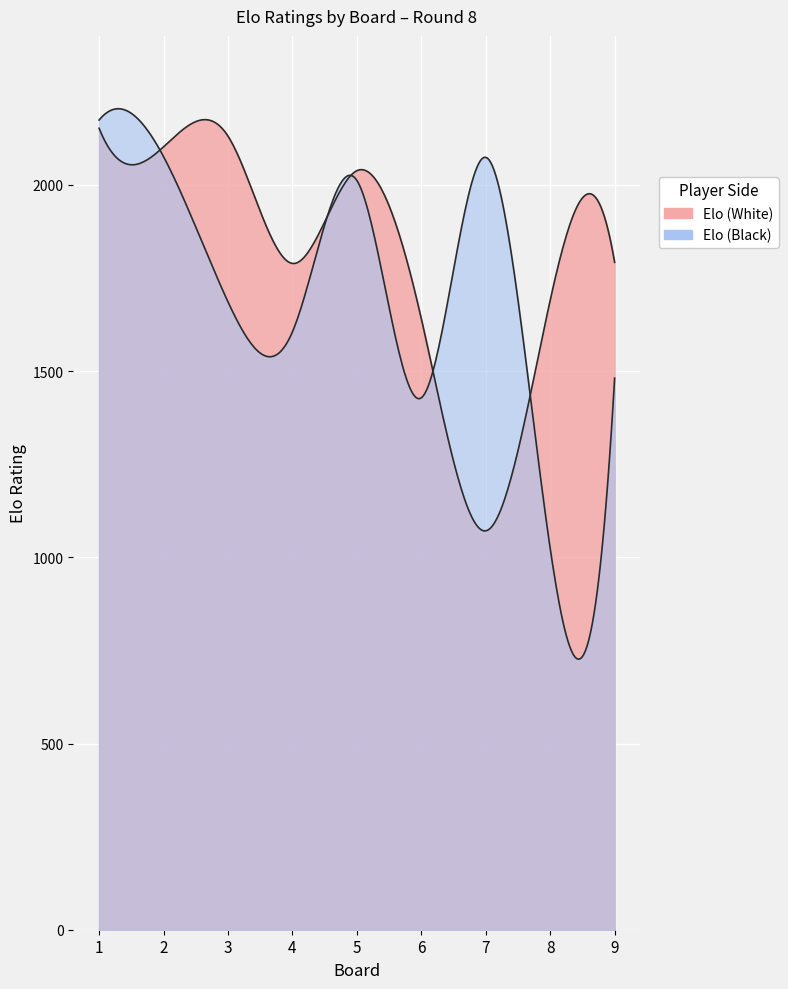

At which category does Elo (White) reach its first local valley?

2